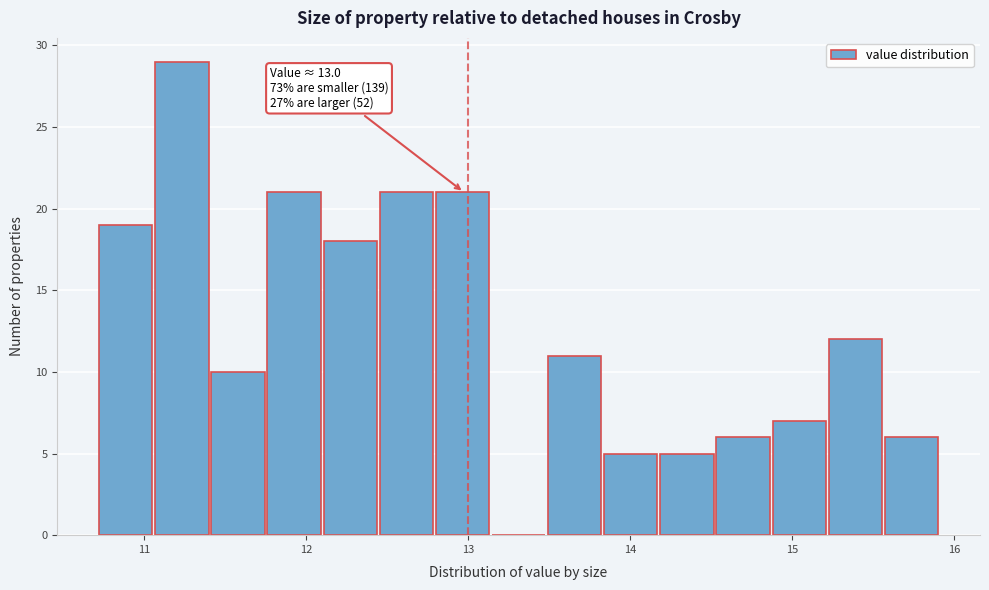

Read against the x-axis, roughly where is the centre of the tallest bar?

11.2